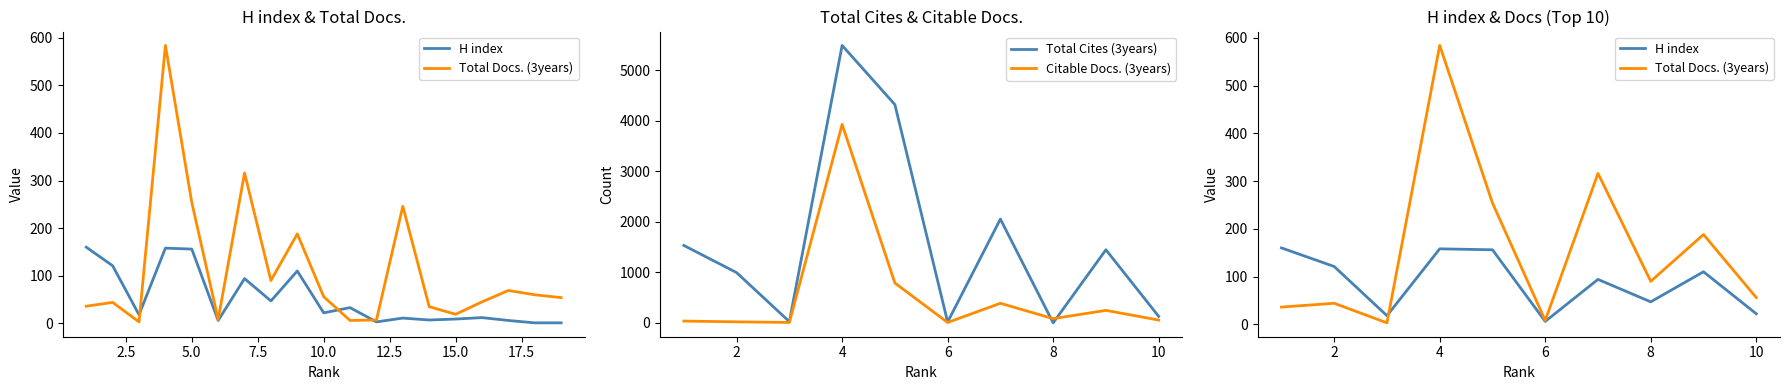

What is the difference between the second highest and second lowest values in the Total Cites (3years) series?

4301